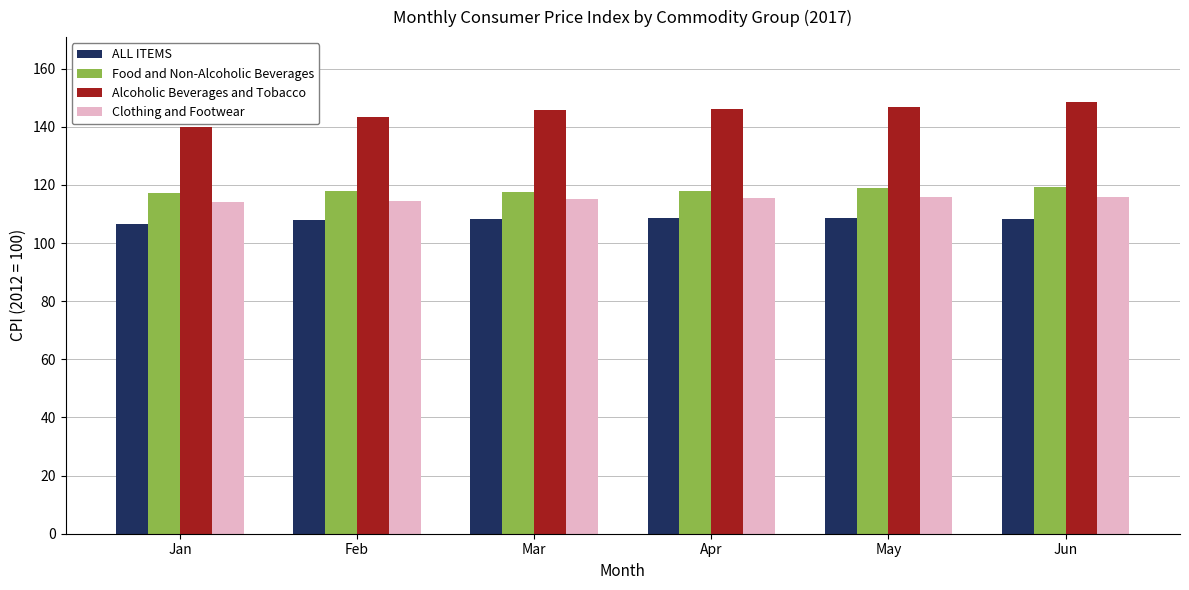

What is the sum of the Food and Non-Alcoholic Beverages values at Jun and Mar?

236.7